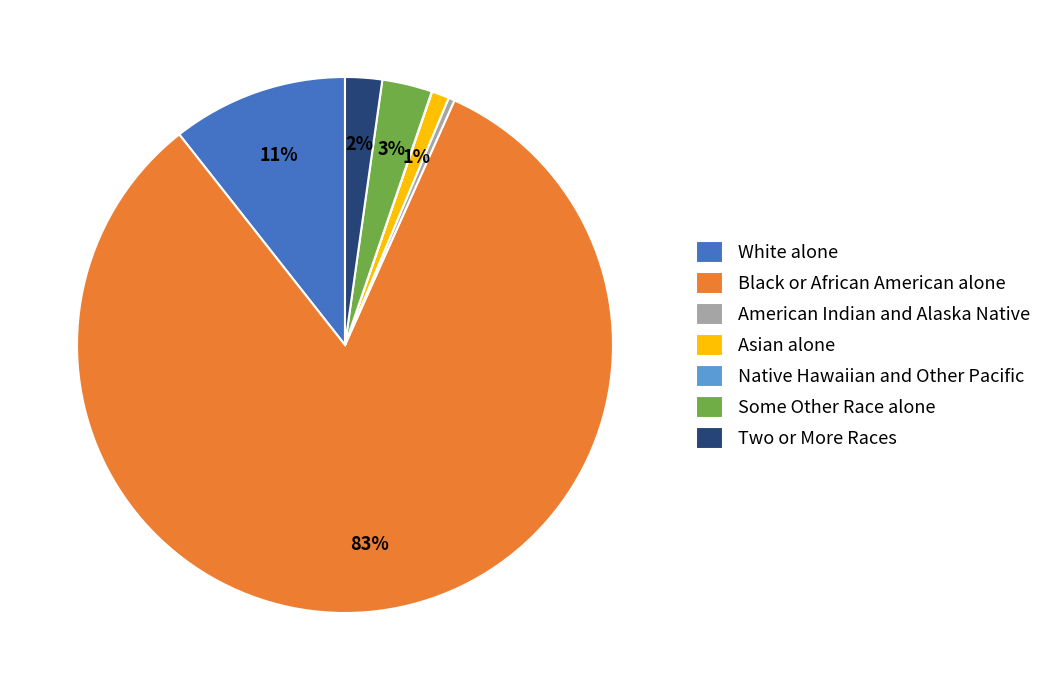

Does Black or African American alone account for over 50% of the chart?

Yes